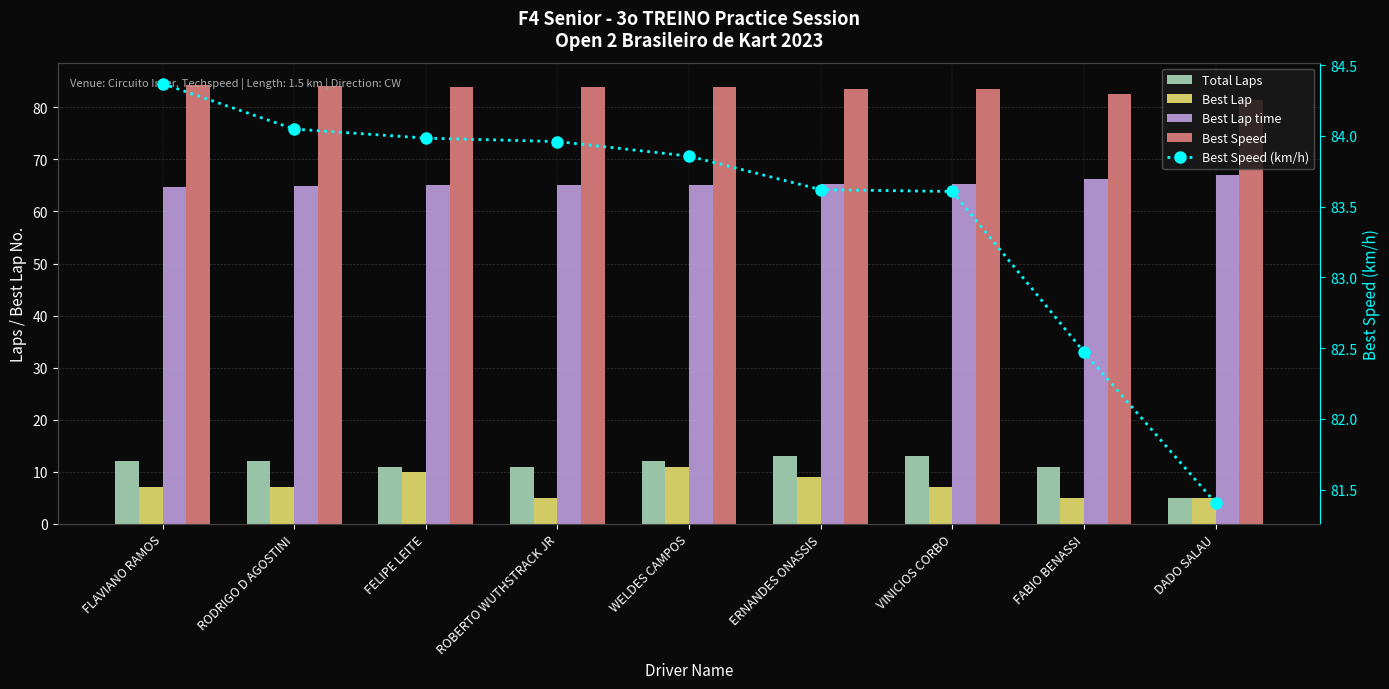

List the series in order of their peak value, highest first.

Best Speed, Best Speed (km/h), Best Lap time, Total Laps, Best Lap